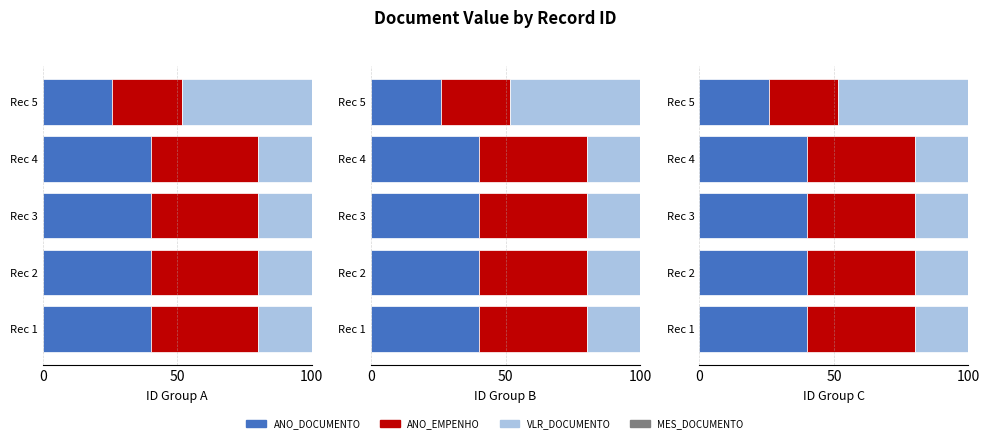

Which series has the largest total across all categories?

ANO_DOCUMENTO